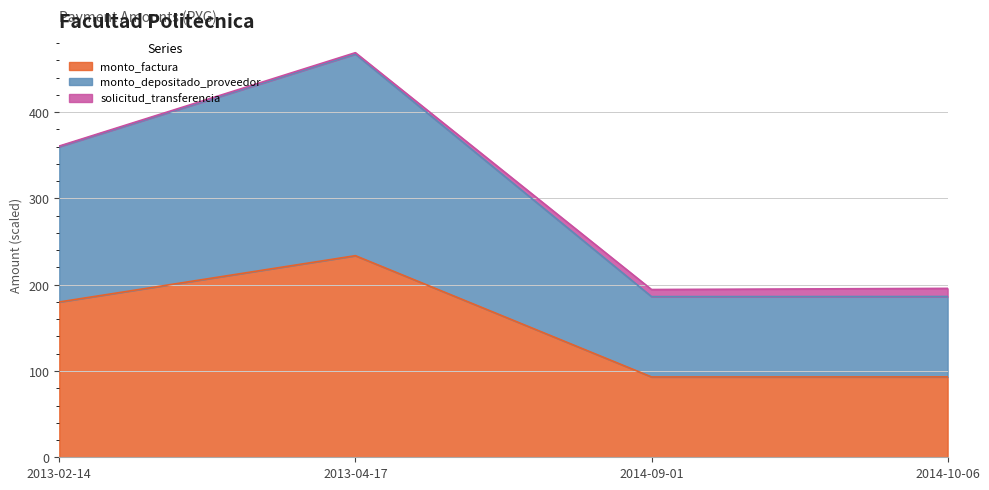

Does the chart display data point markers on the line(s)?

No